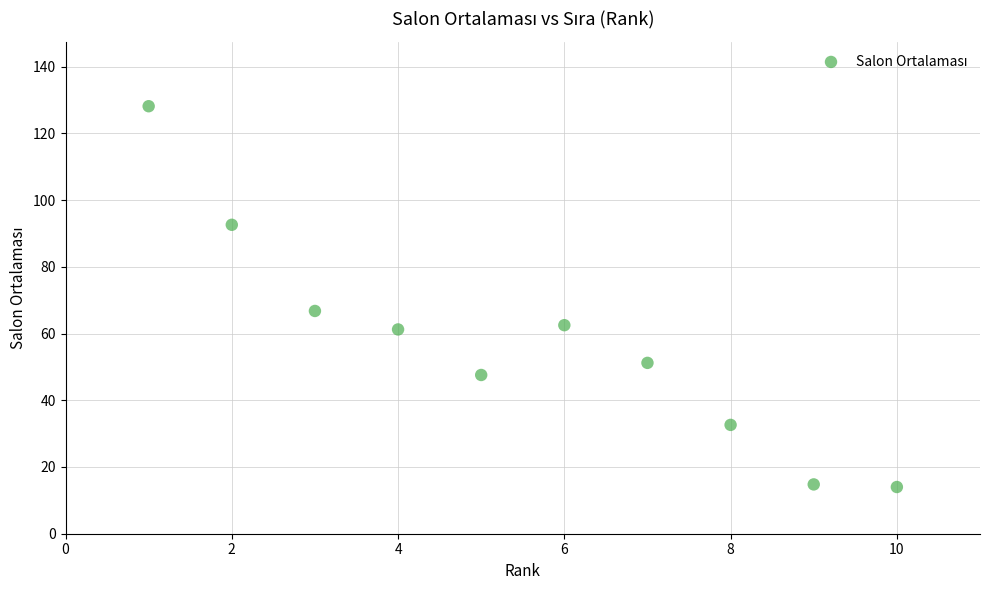

What is the range of Y values (max minus min)?

114.1